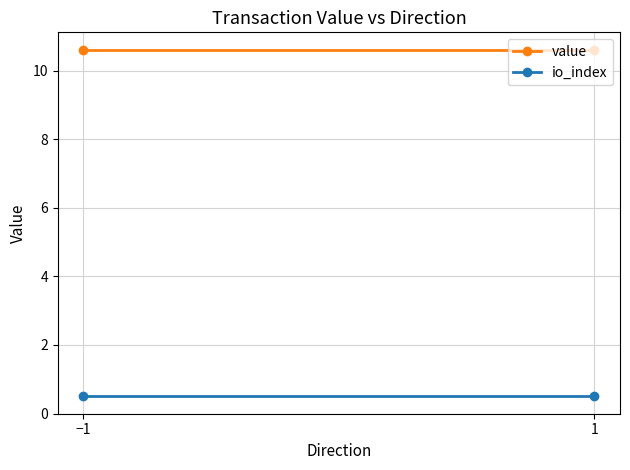

Reading left to right, what are all the values shown in this chart?

value: 10.6	10.6
io_index: 0.5	0.5